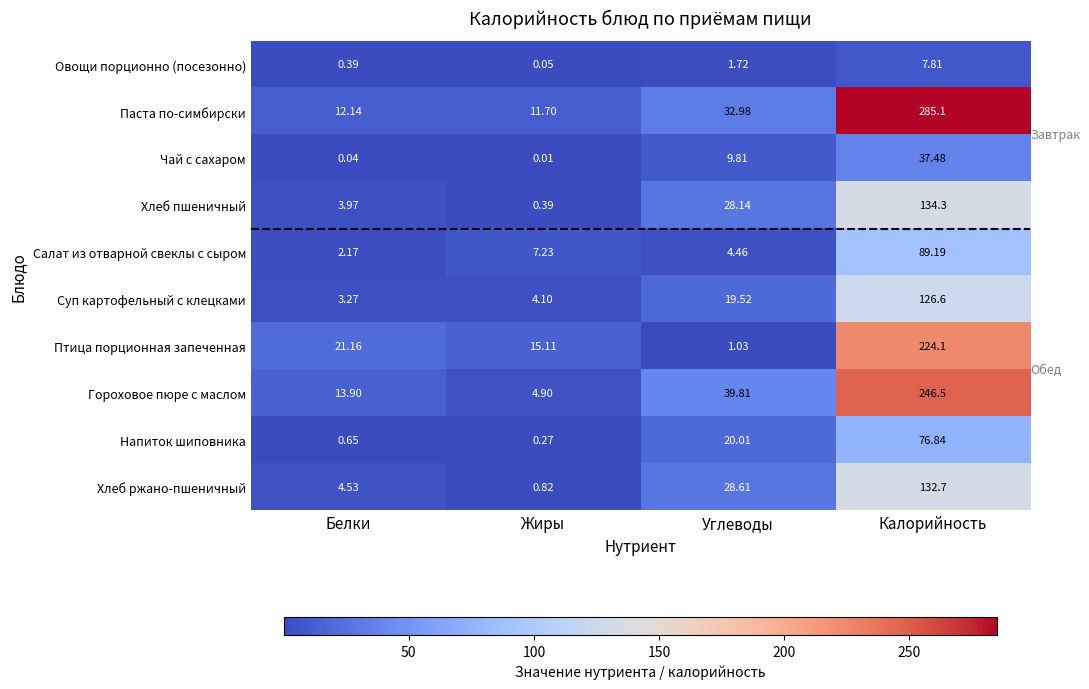

At which label is Хлеб ржано-пшеничный closest to 66?

Углеводы